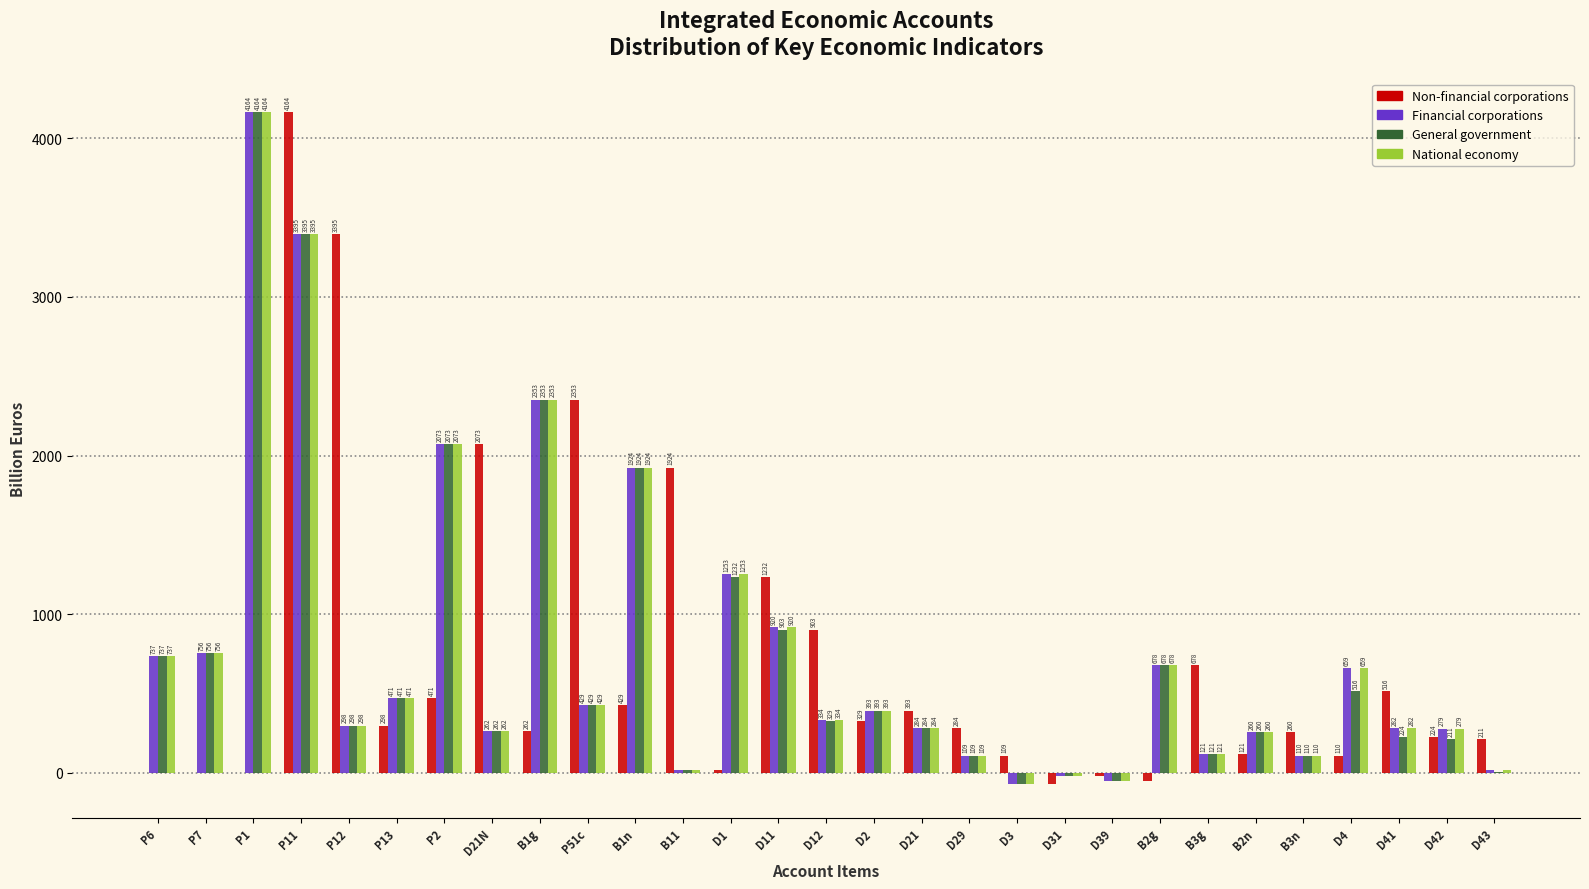

Read the Non-financial corporations value at B3n.

259.8